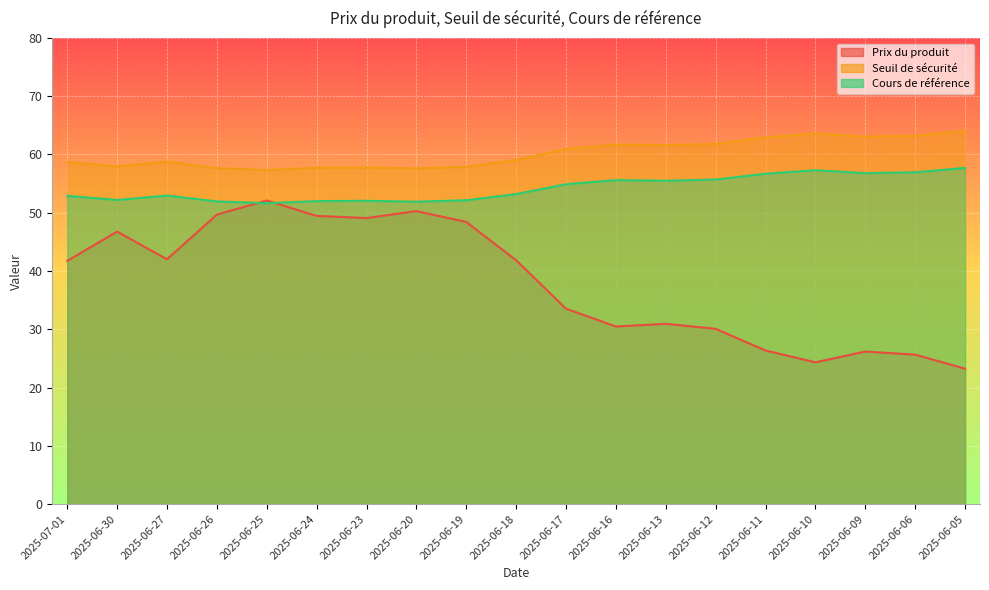

At which label is Seuil de sécurité closest to 60?

2025-06-17